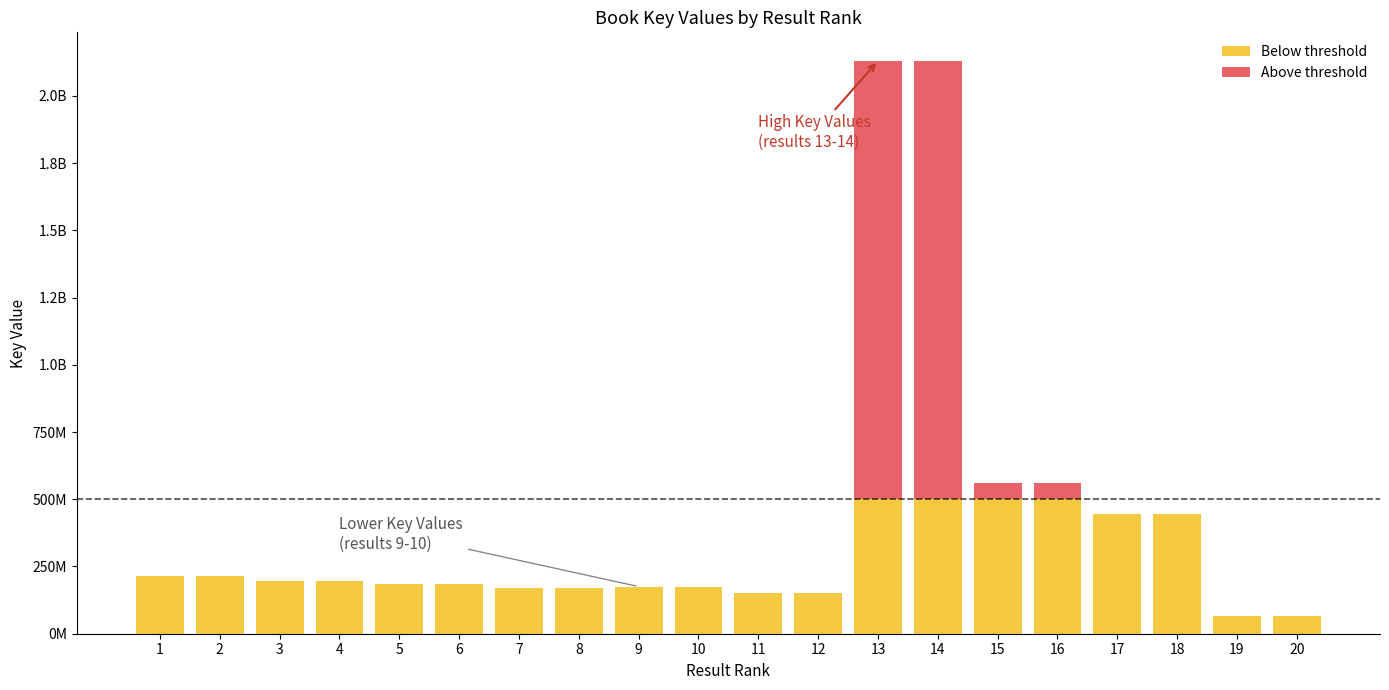

What are all the series names shown in the legend?

Below threshold, Above threshold